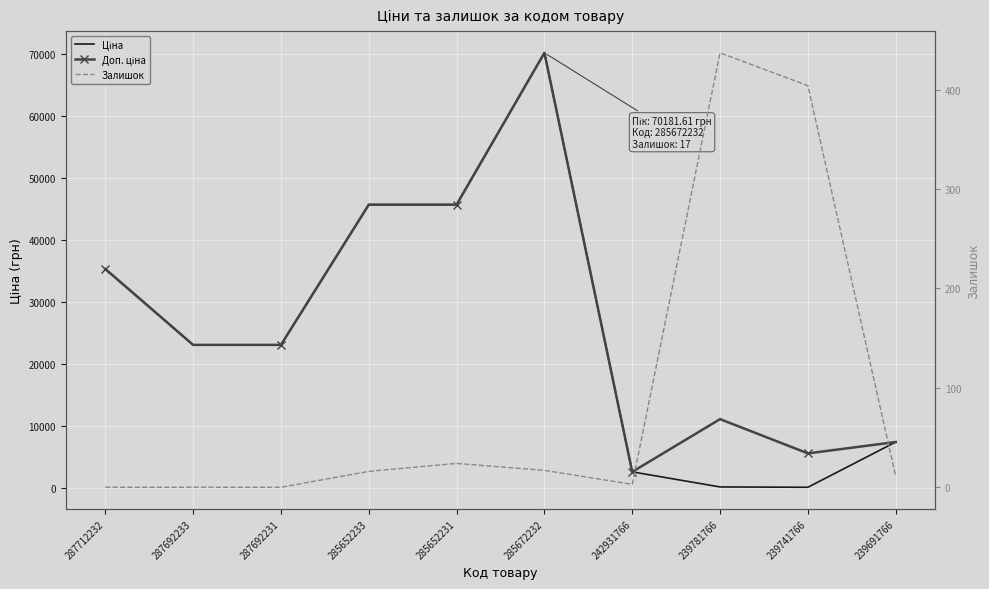

At which category is the sum across all series the highest?

285672232